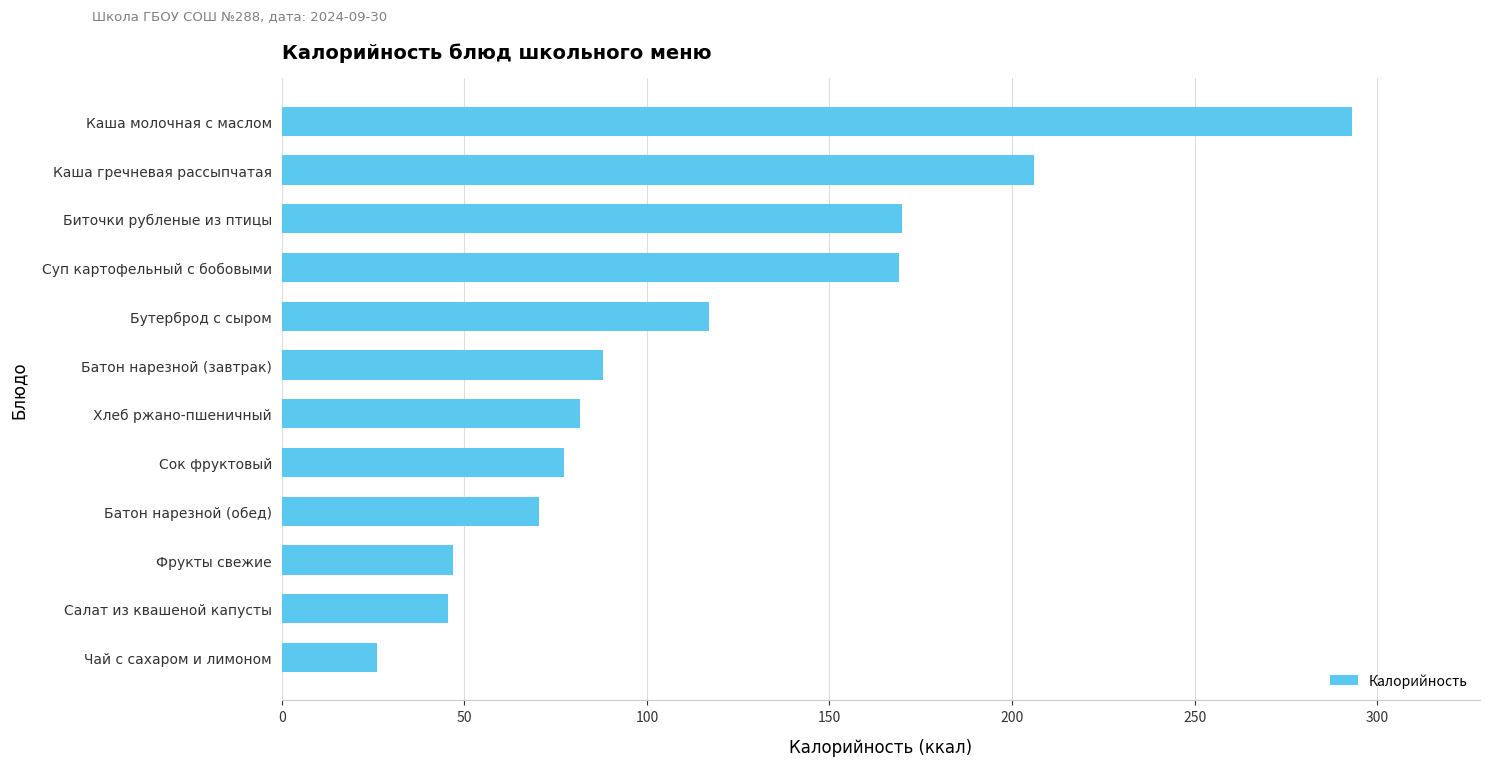

What value does the data have at Бутерброд с сыром?

117.0